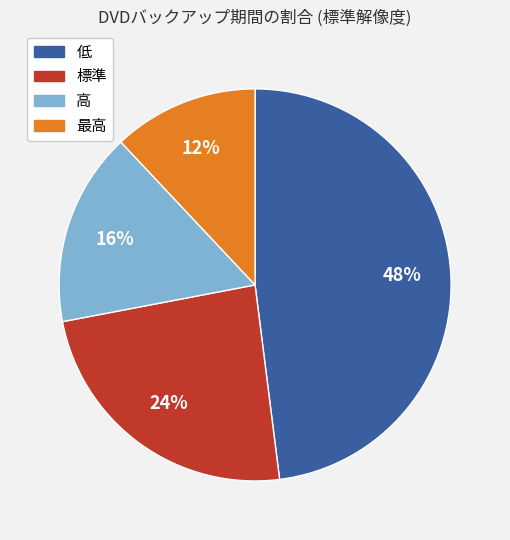

What is the ratio of the value at 低 to the value at 標準?

2.0